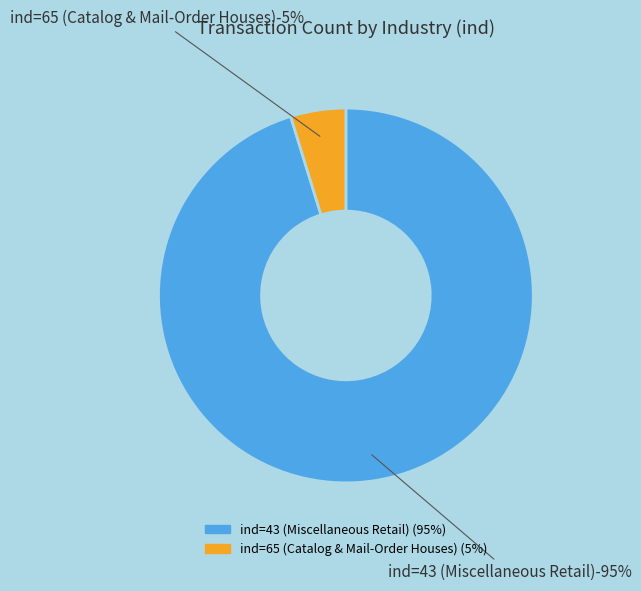

To the nearest percent, what portion does 43 represent?

95%